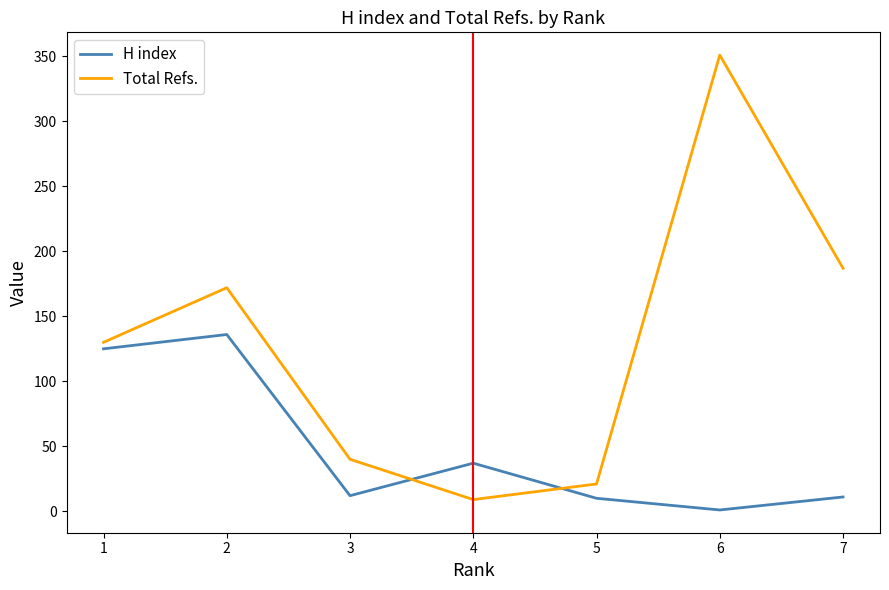

Rank the series by their average value, from lowest to highest.

H index, Total Refs.